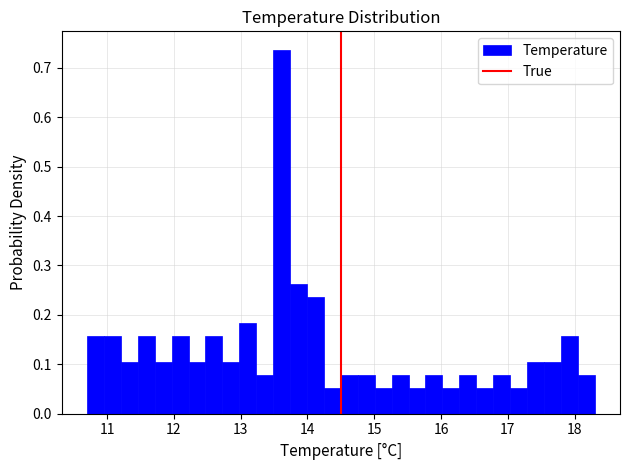

Read against the x-axis, roughly where is the centre of the tallest bar?

13.6